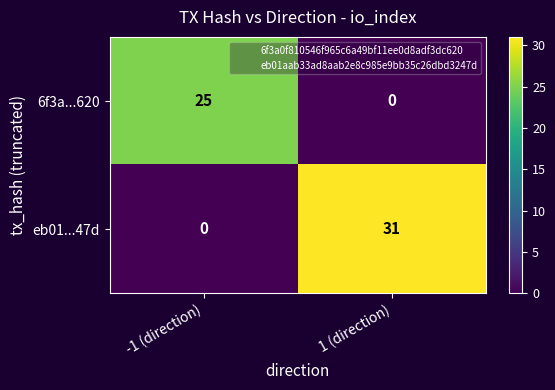

Reading left to right, extract all data points from this chart.

6f3a...620: -1 (direction)=25	1 (direction)=0
eb01...47d: -1 (direction)=0	1 (direction)=31